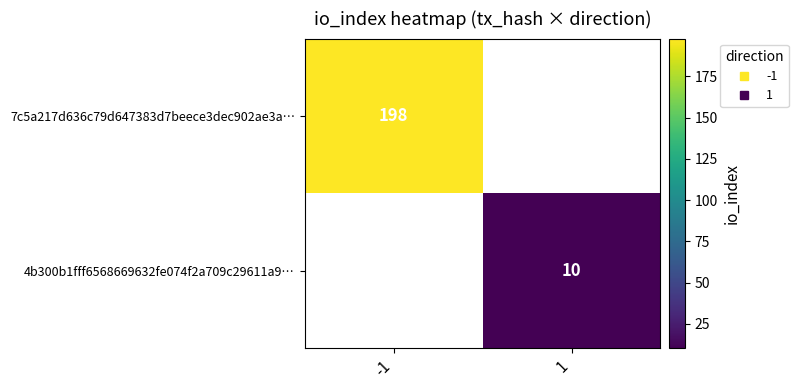

Between 1 and -1, which is larger?

-1